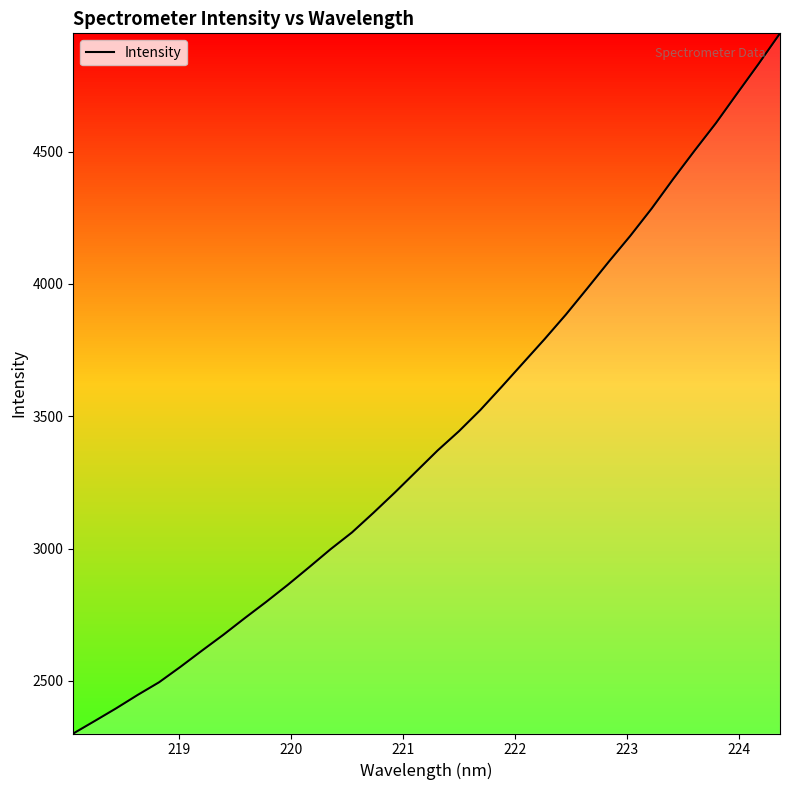

What is the smallest value displayed?

2301.1